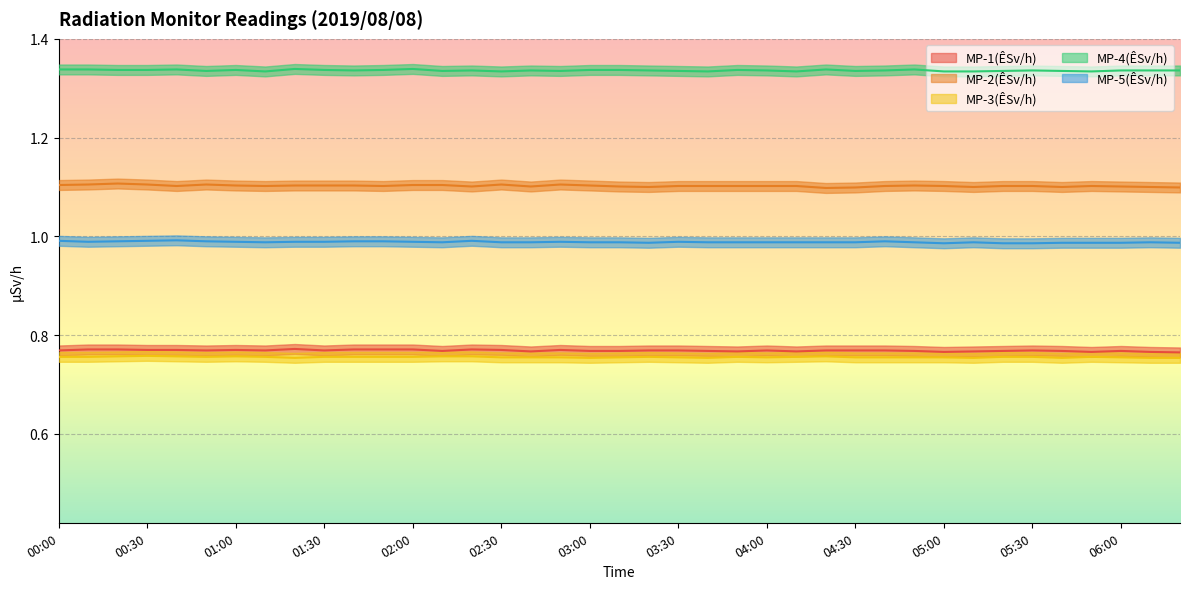

True or false: MP-2(ÊSv/h) and MP-1(ÊSv/h) cross at least once.

False